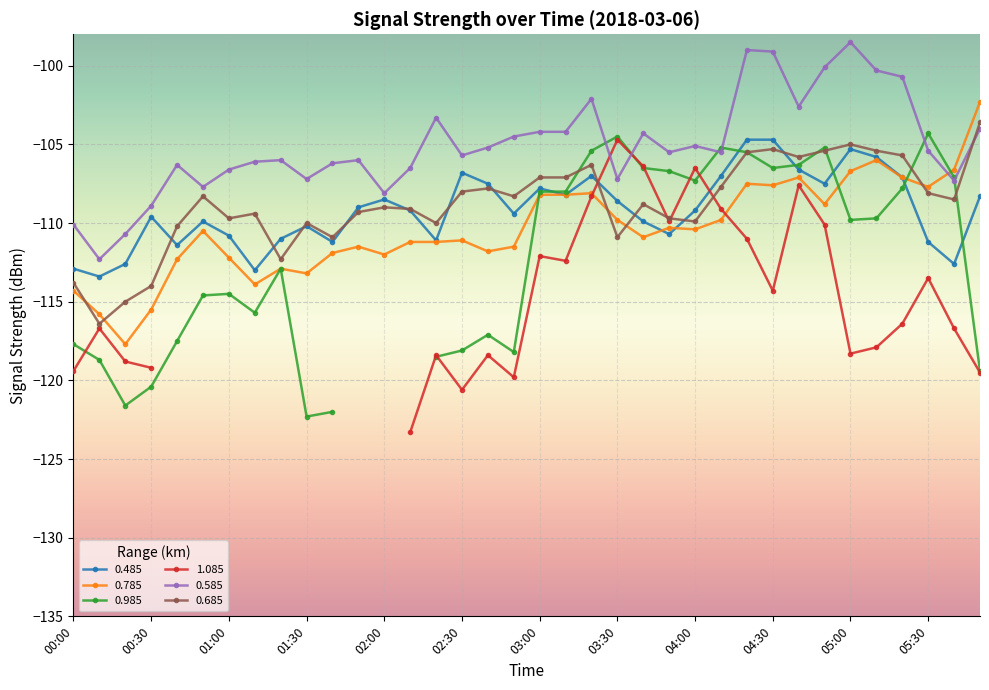

What is the sum of all 0.485 values?

-3929.7